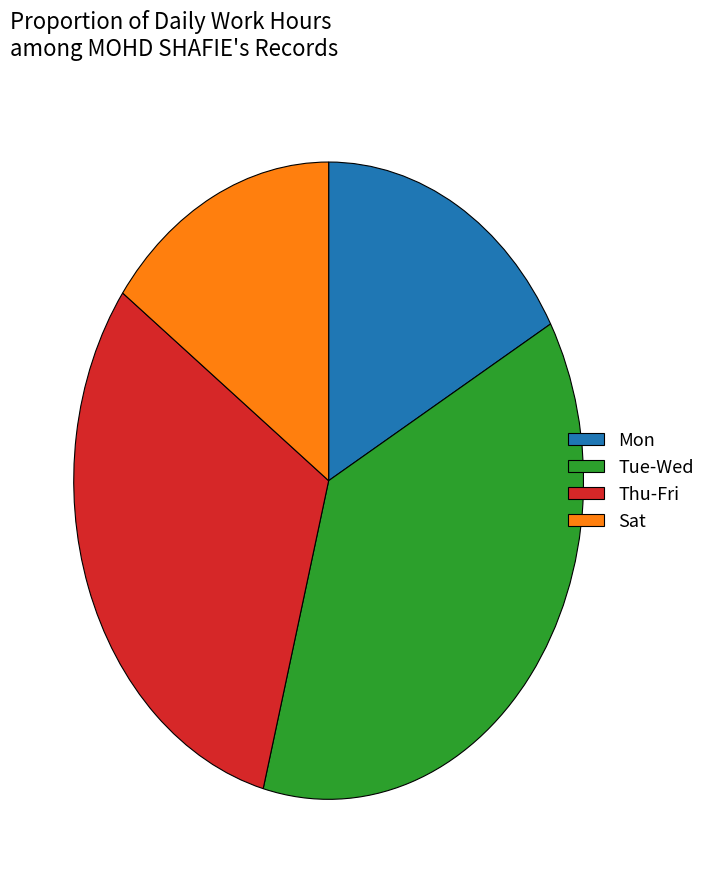

Count the number of slices in the pie.

4